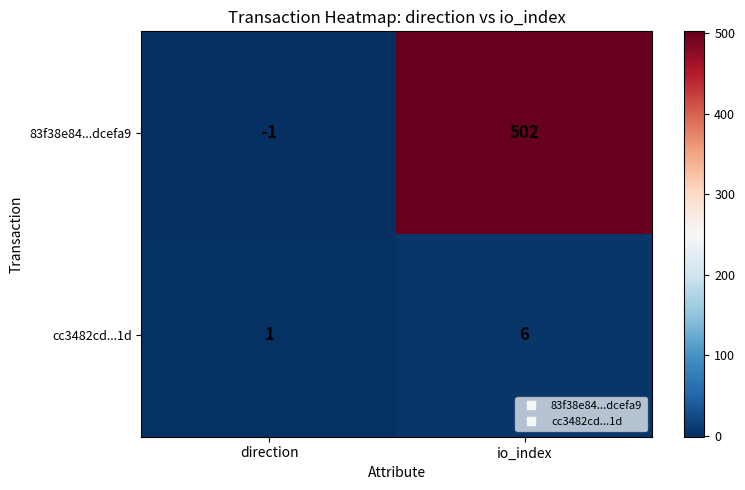

Rank the series by their maximum value, from lowest to highest.

cc3482cd...1d, 83f38e84...dcefa9